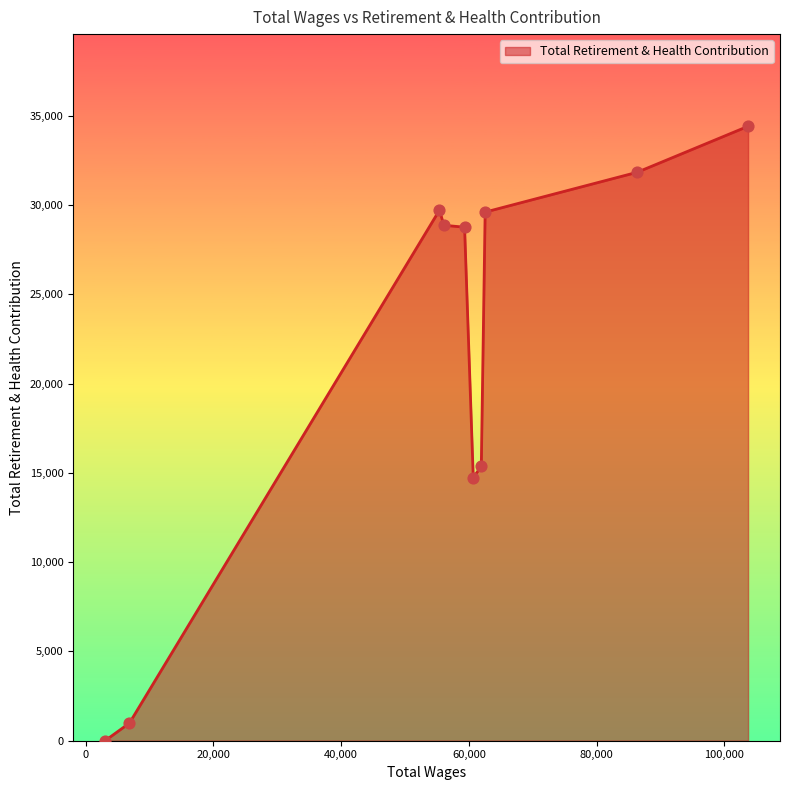

What is the maximum value shown in the chart?

34411